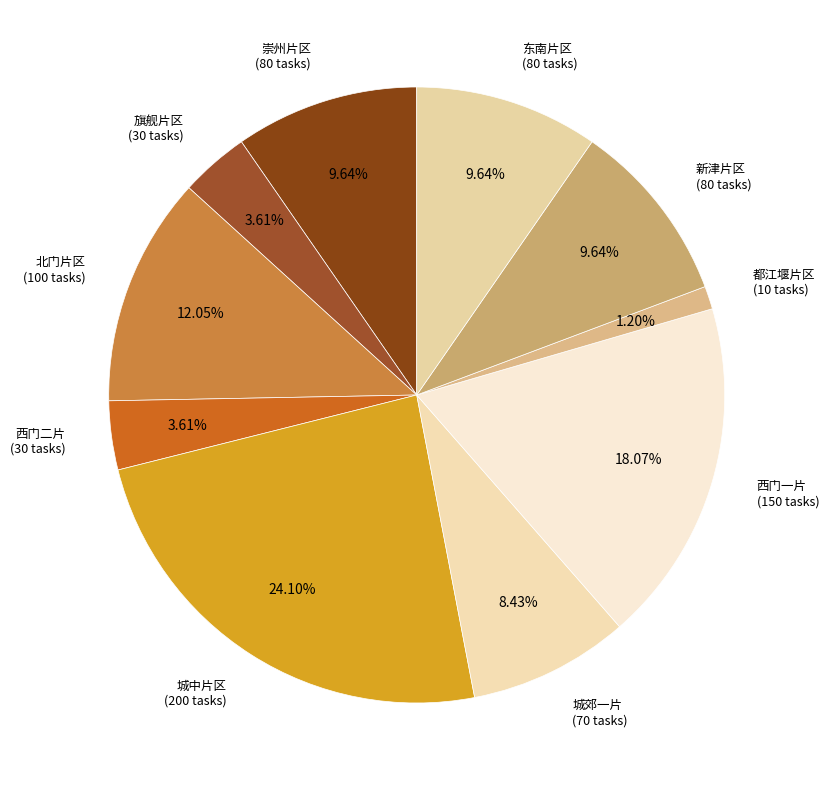

True or false: 西门一片 accounts for 18% of the total.

True